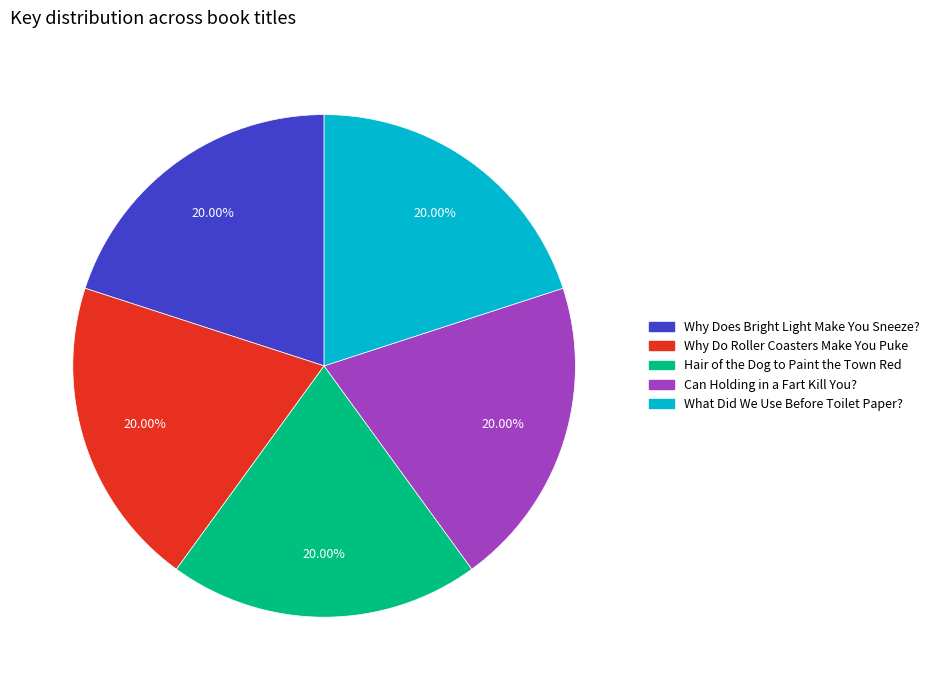

The Can Holding in a Fart Kill You? slice represents 20% of the pie. True or false?

True